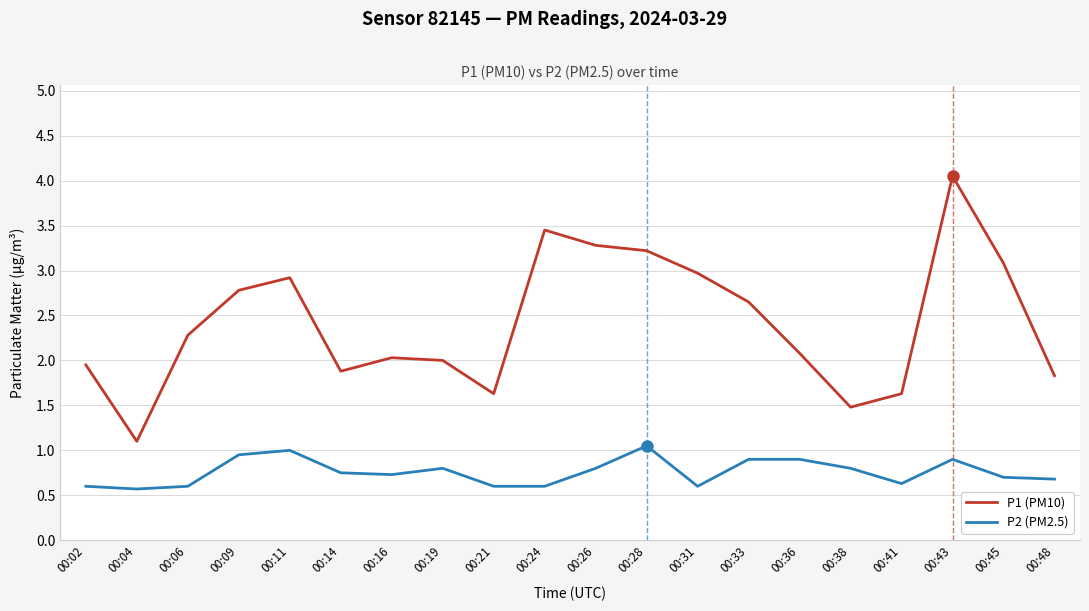

List the series in order of their peak value, lowest first.

P2 (PM2.5), P1 (PM10)